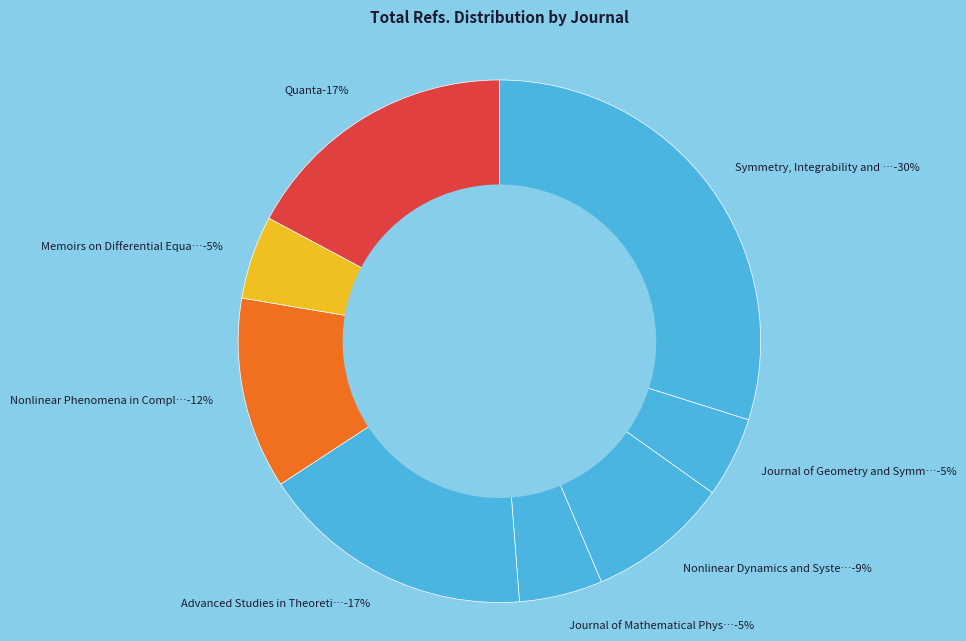

Which slice is the smallest?

Journal of Geometry and Symmetry in Physics